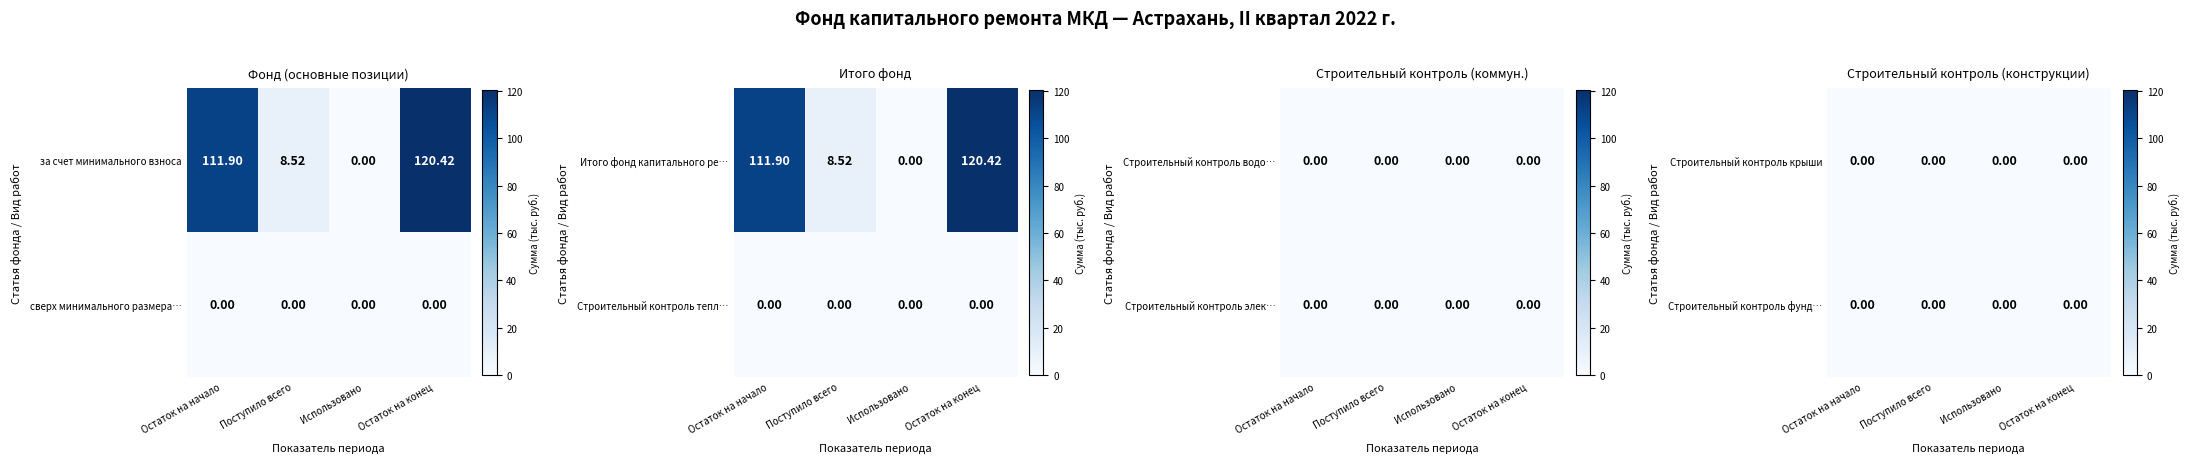

At which category does the chart reach its peak across all series?

Остаток на конец